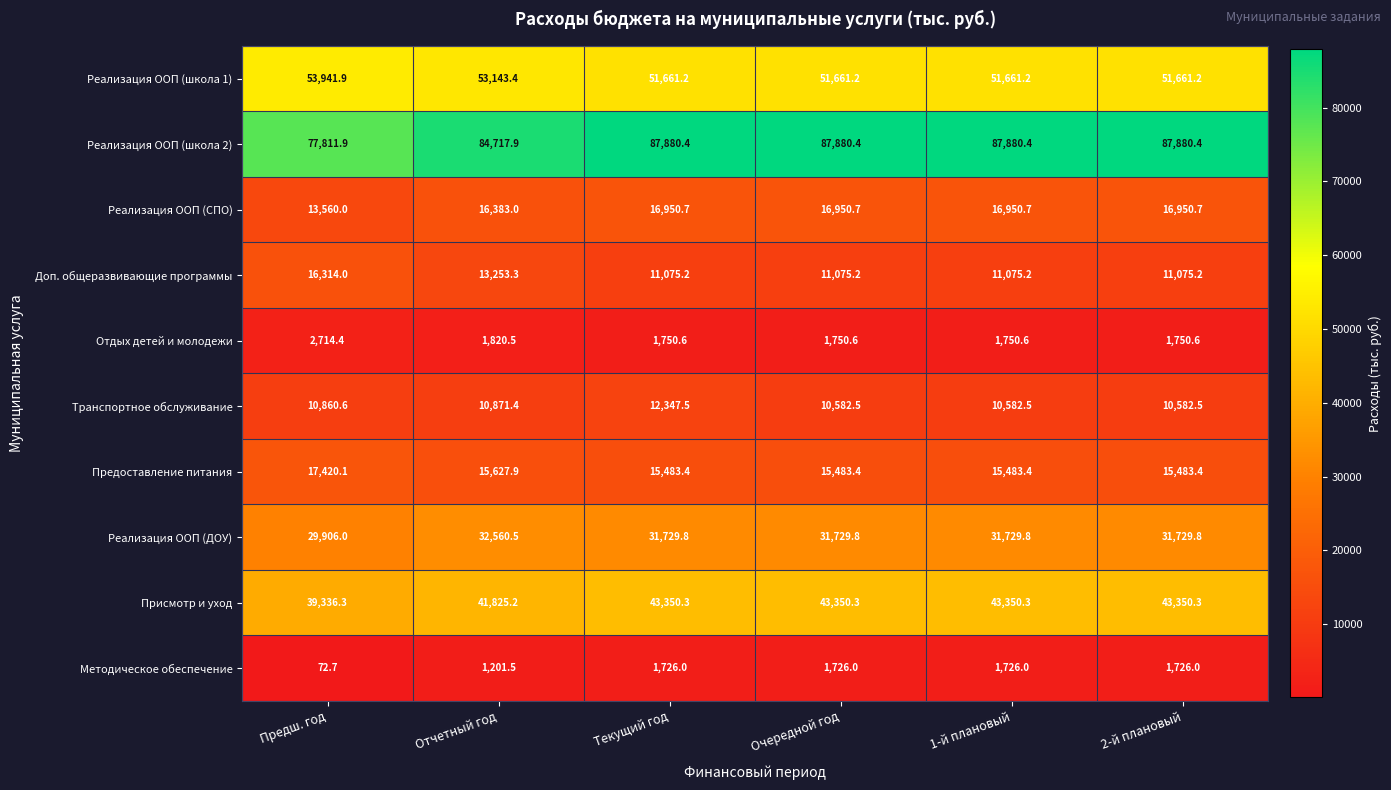

Rank the series at Очередной год from lowest to highest value.

Методическое обеспечение, Отдых детей и молодежи, Транспортное обслуживание, Доп. общеразвивающие программы, Предоставление питания, Реализация ООП (СПО), Реализация ООП (ДОУ), Присмотр и уход, Реализация ООП (школа 1), Реализация ООП (школа 2)